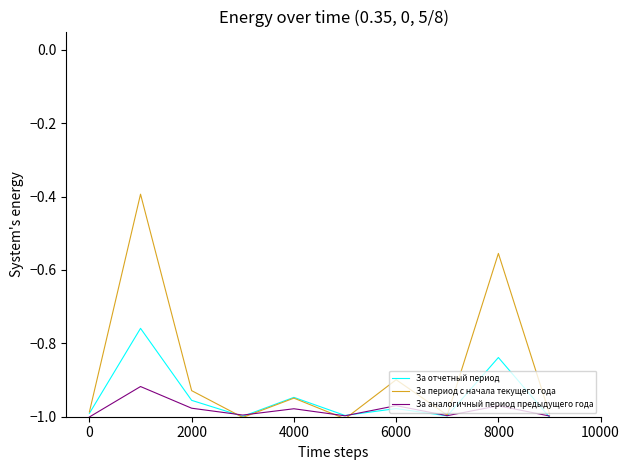

How many intersections are there between За отчетный период and За период с начала текущего года?

2